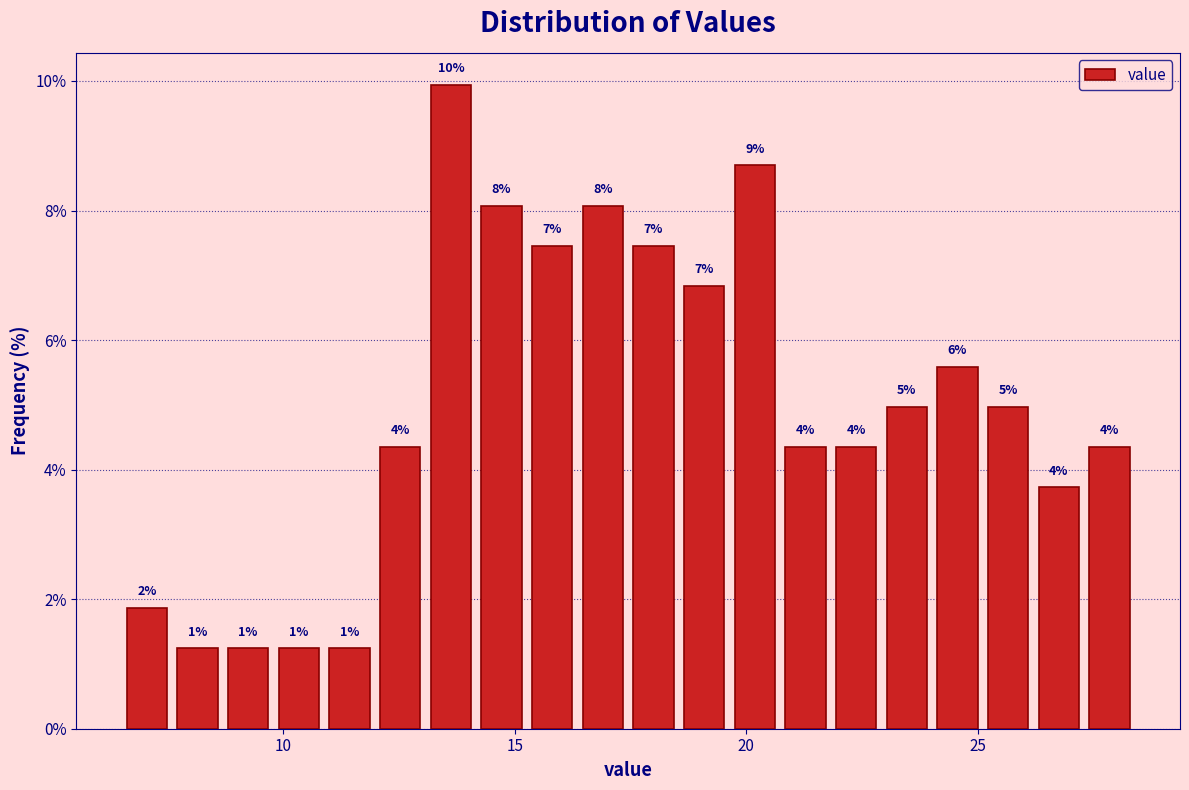

Read against the x-axis, roughly where is the centre of the tallest bar?

13.5